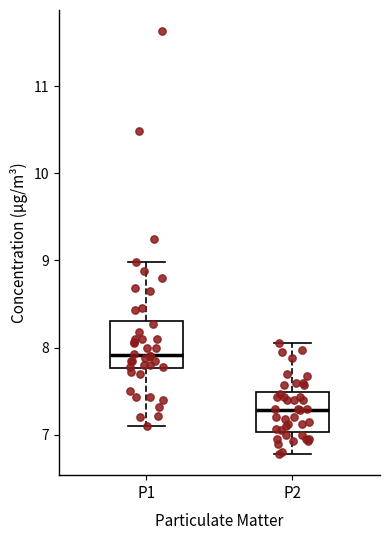

Reading left to right, read every box against the y-axis: the position of its median line, the range the box covers, and the ends of its whiskers. The values are not printed on the chart, so give them approximately, as read against the axis.

P1: median 7.9, box 7.8 to 8.3, whiskers 7.1 to 9.0
P2: median 7.3, box 7.0 to 7.5, whiskers 6.8 to 8.1